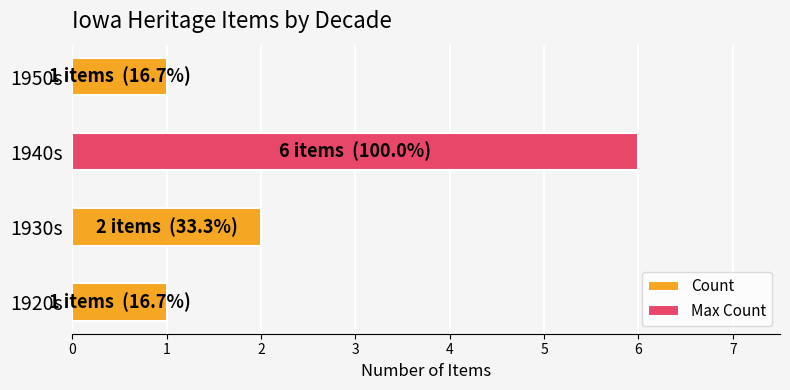

Rank the categories by value from lowest to highest.

1920s, 1950s, 1930s, 1940s